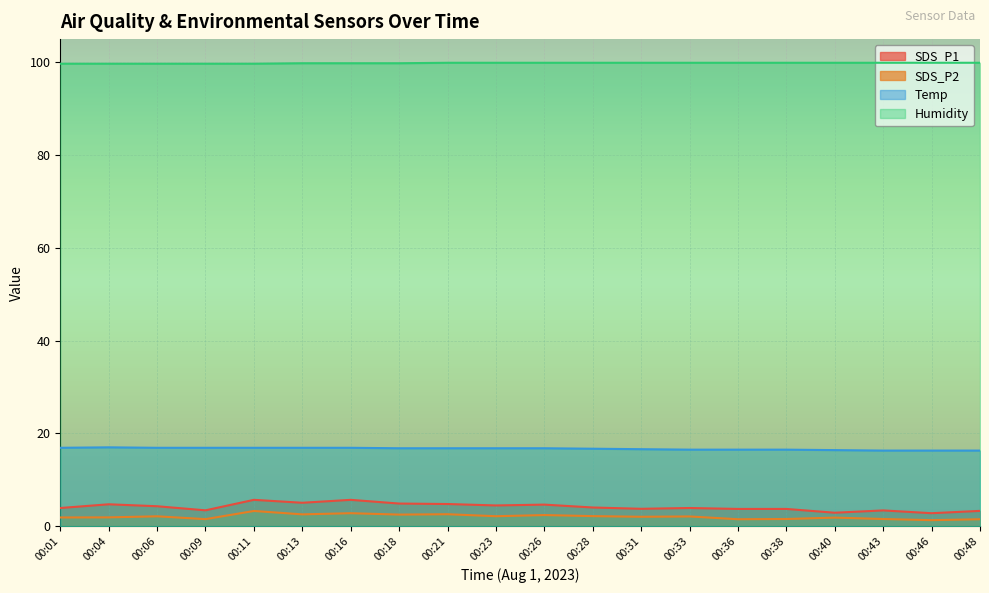

At which label does SDS_P1 reach its minimum?

00:46